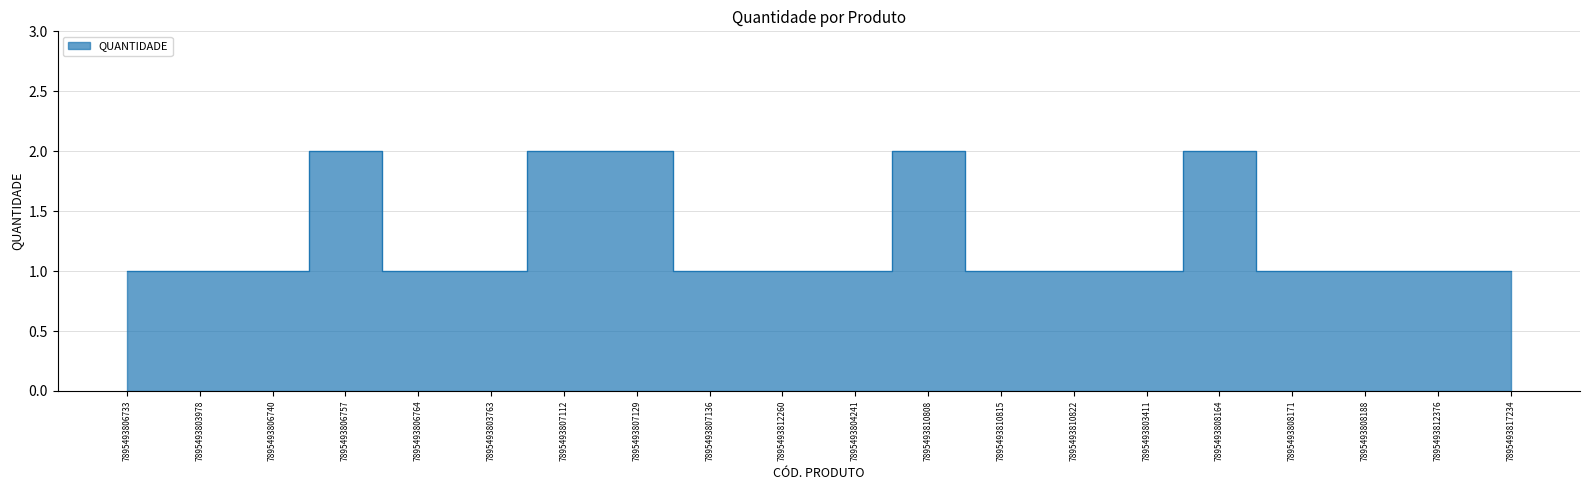

Count the values in the range 1 to 2.

20